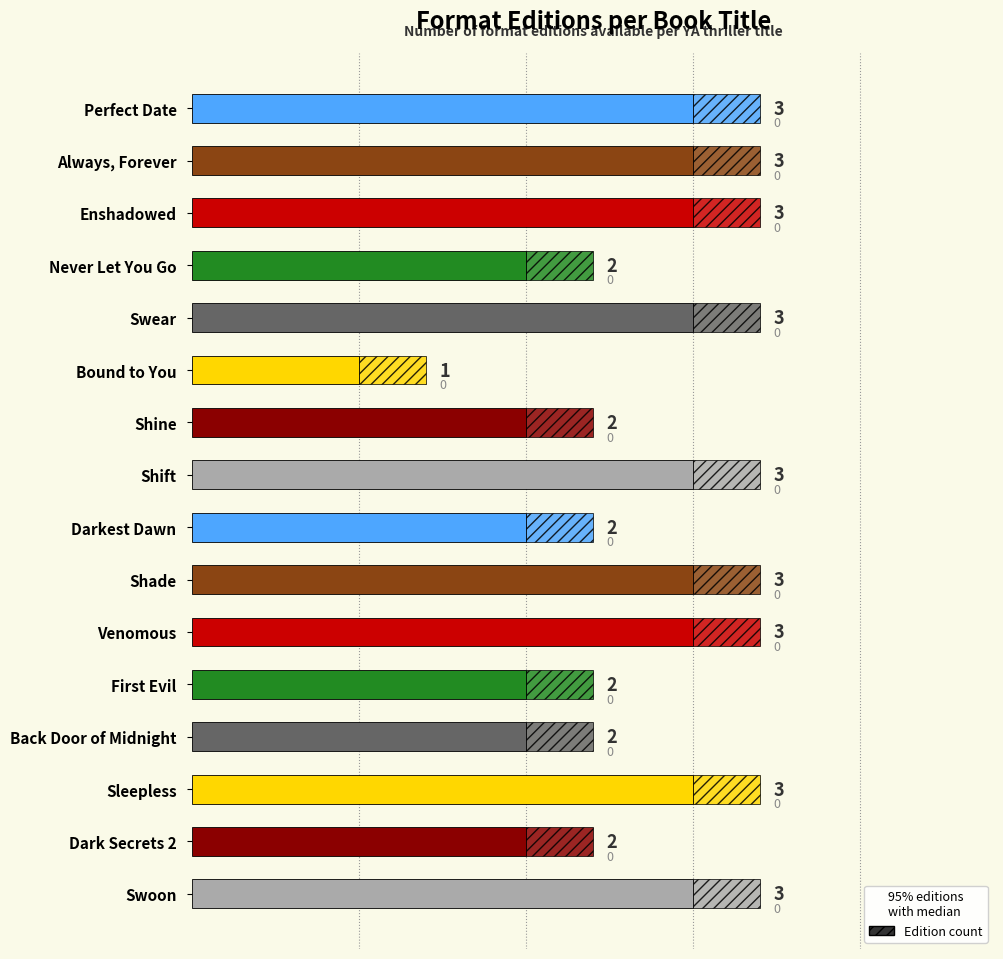

What is the difference between the values at 8 and 5?

1